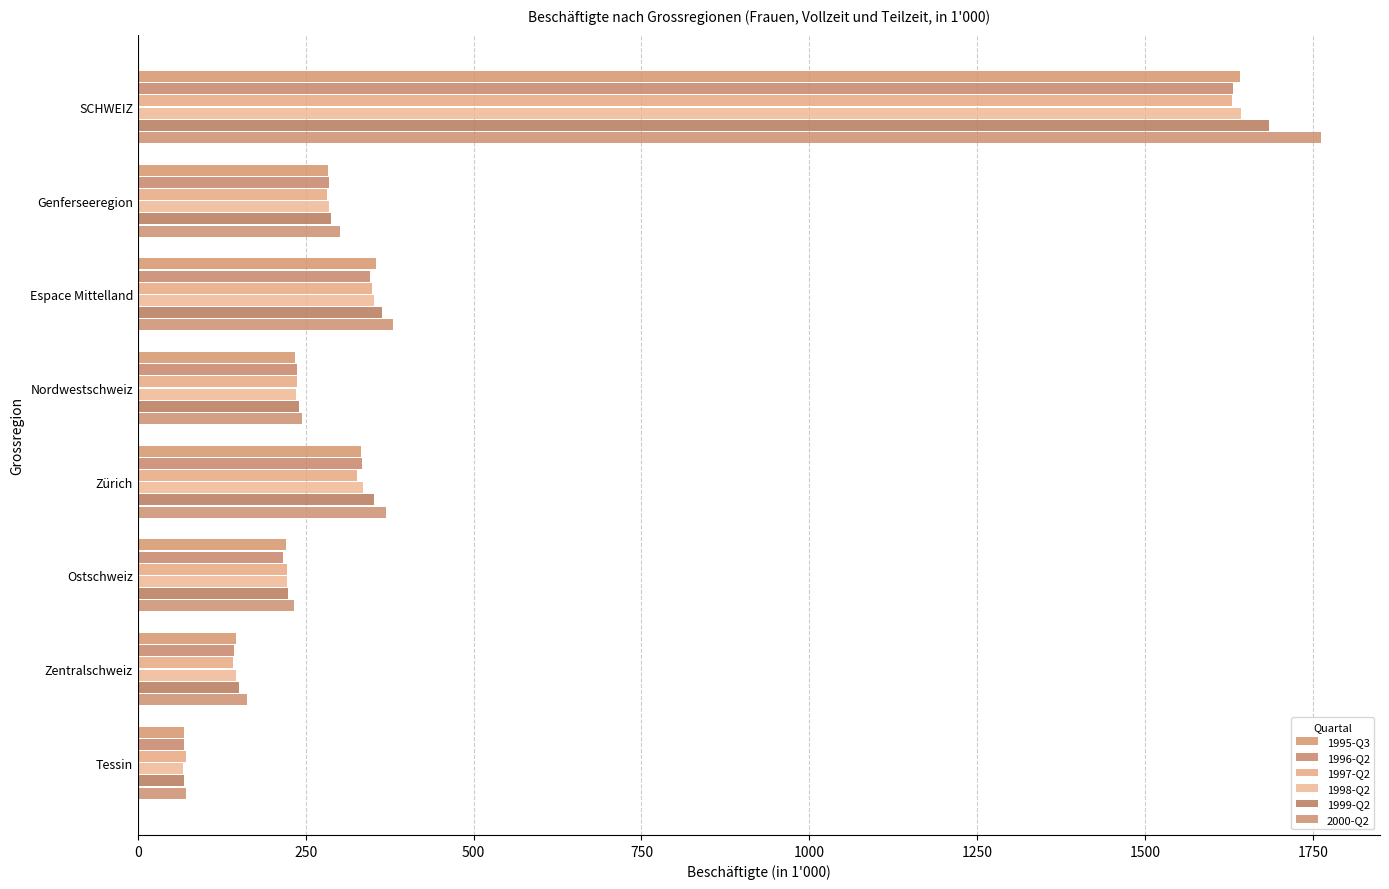

How many distinct data groups are displayed?

6